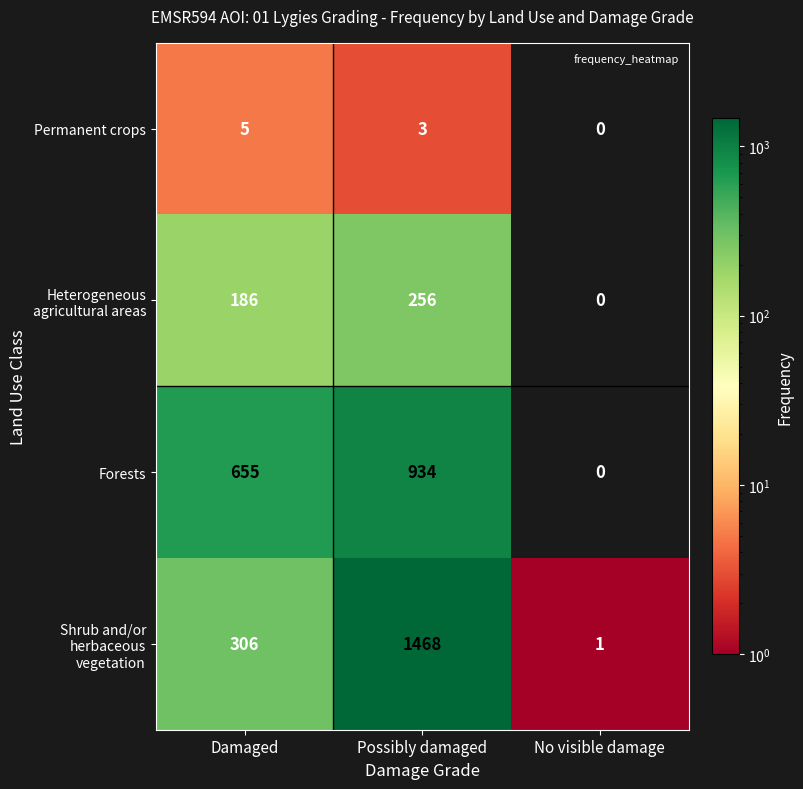

What is the total value across all series at Possibly damaged?

2661